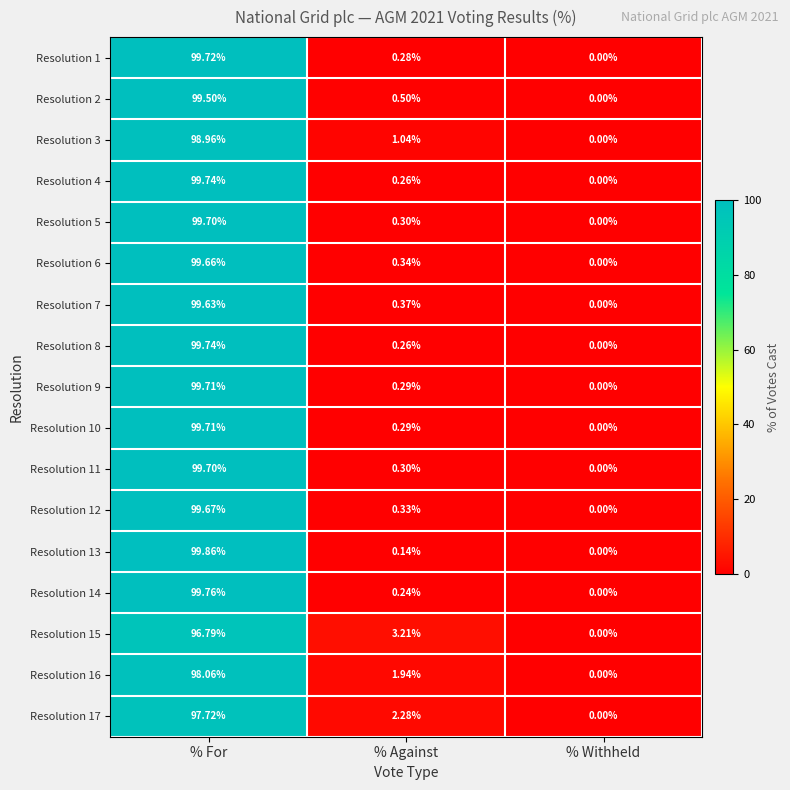

Where is Resolution 3 nearest to the value 49?

% Against